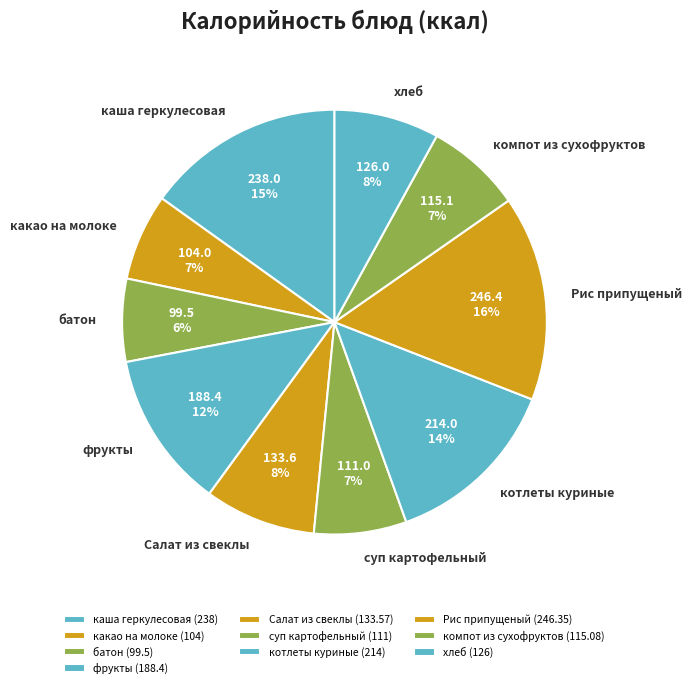

The котлеты куриные slice represents 14% of the pie. True or false?

True